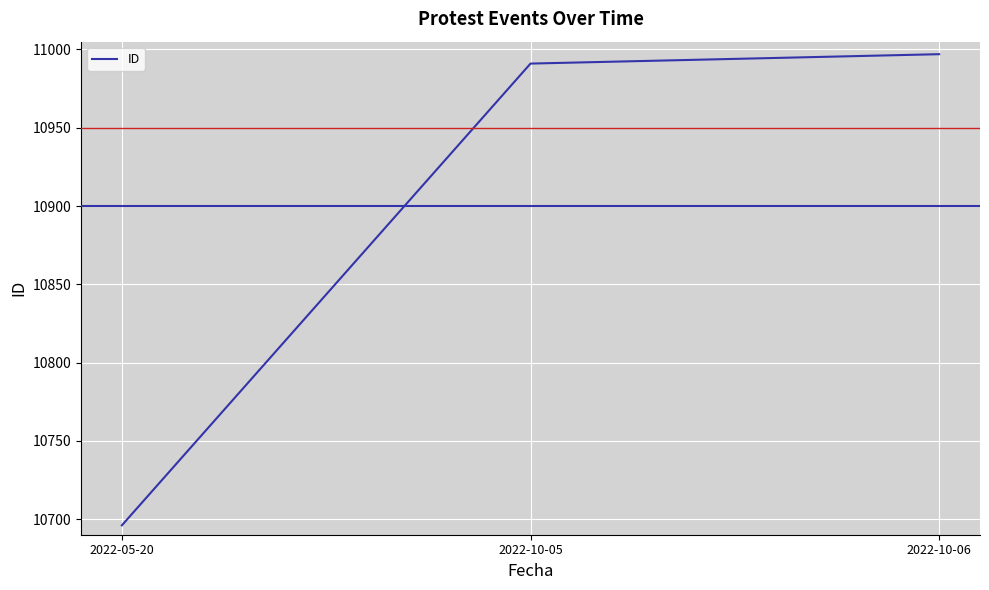

Is it true that the value at 2022-10-06 is 18514?

False